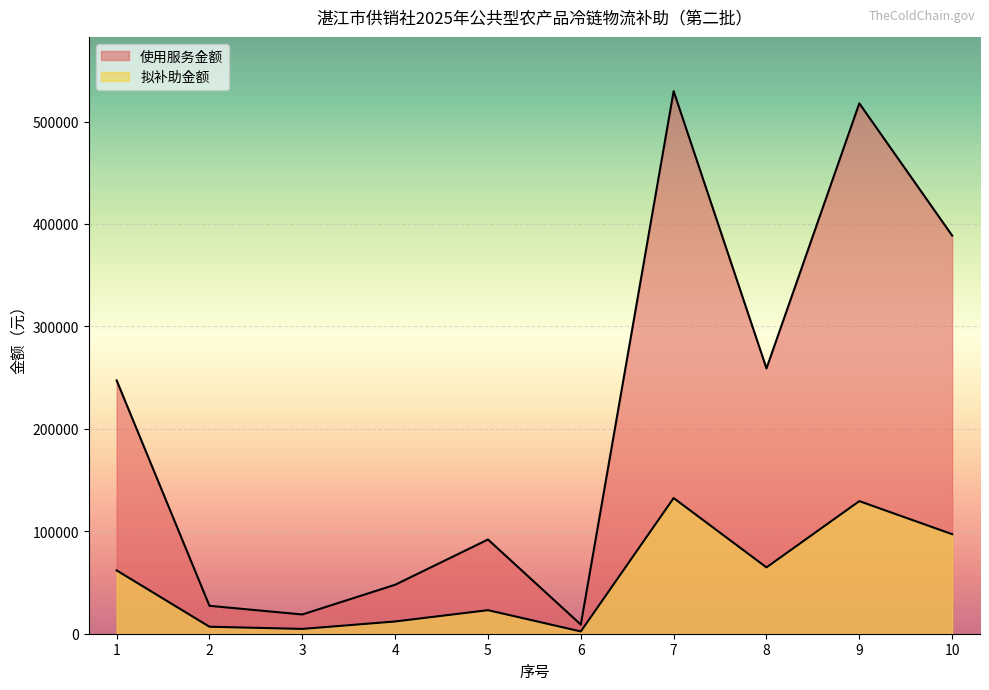

At which label does 使用服务金额 reach its peak?

7